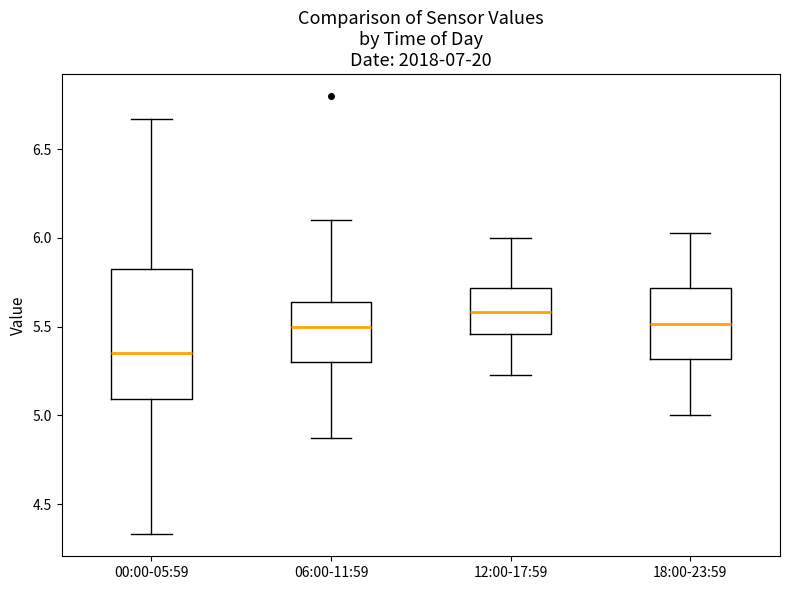

Where is the lower edge of the box for 00:00-05:59 on the y-axis? The values are not printed on the chart, so give them approximately, as read against the axis.

5.10